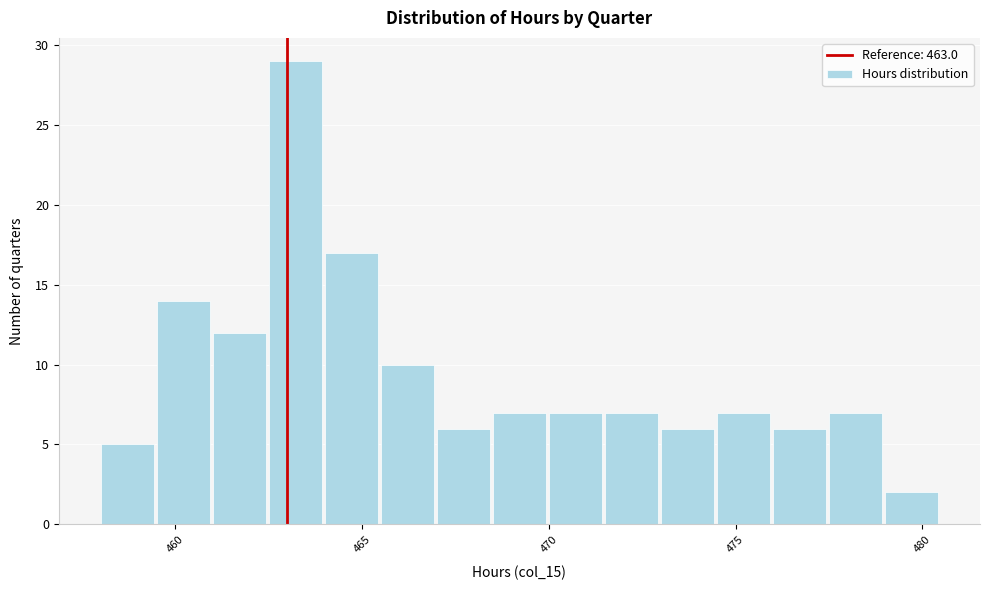

Around what value on the x-axis is the tallest bar? Give the approximate position of its centre, as read against the axis.

463.0